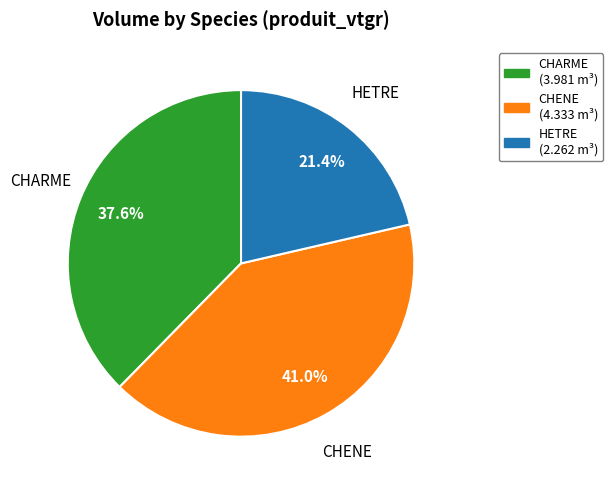

True or false: CHARME accounts for 50% of the total.

False